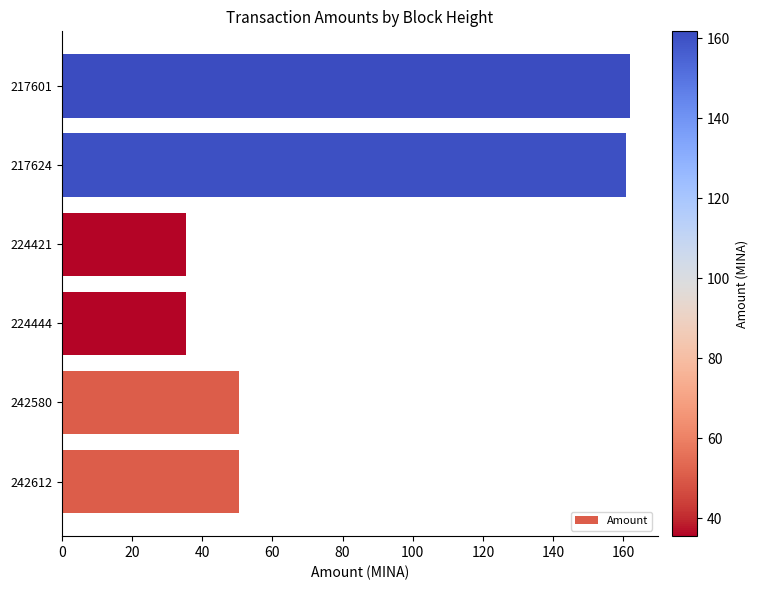

What is the change in value from 242580 to 217601?

+111.2